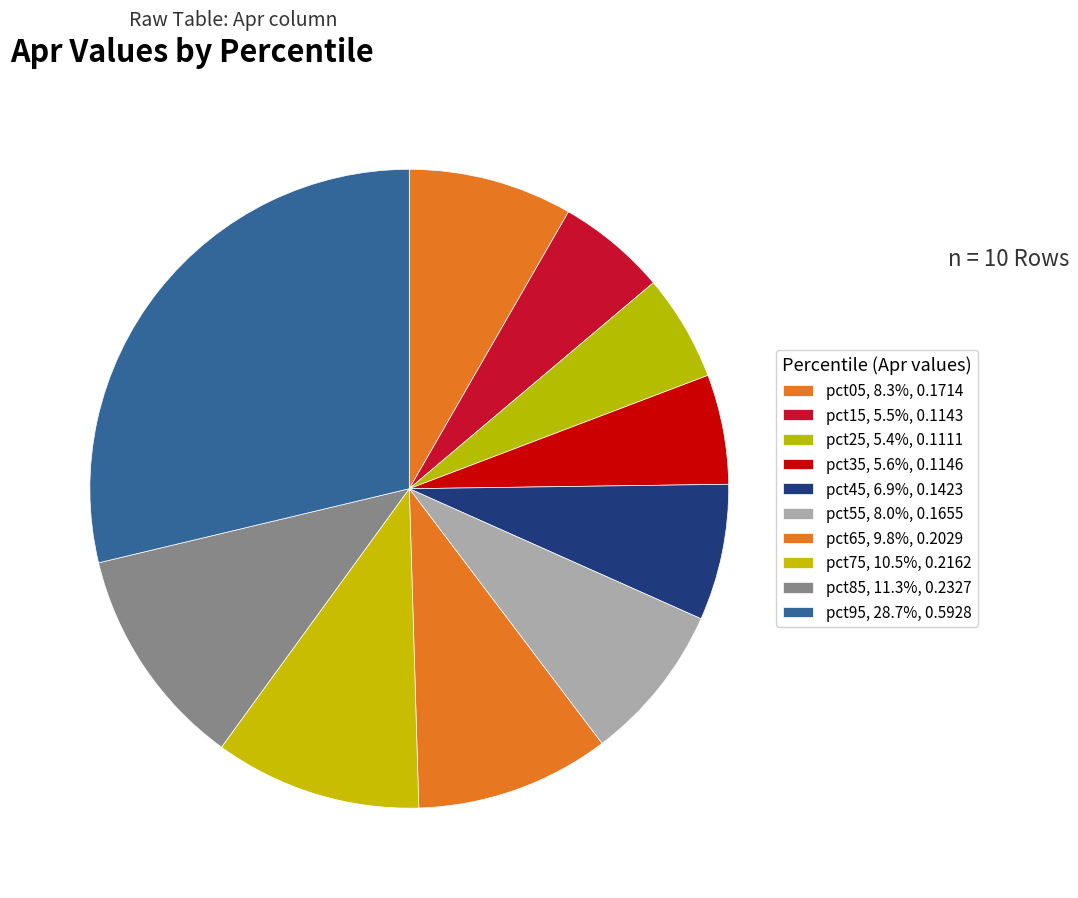

How many slices are in this pie chart?

10